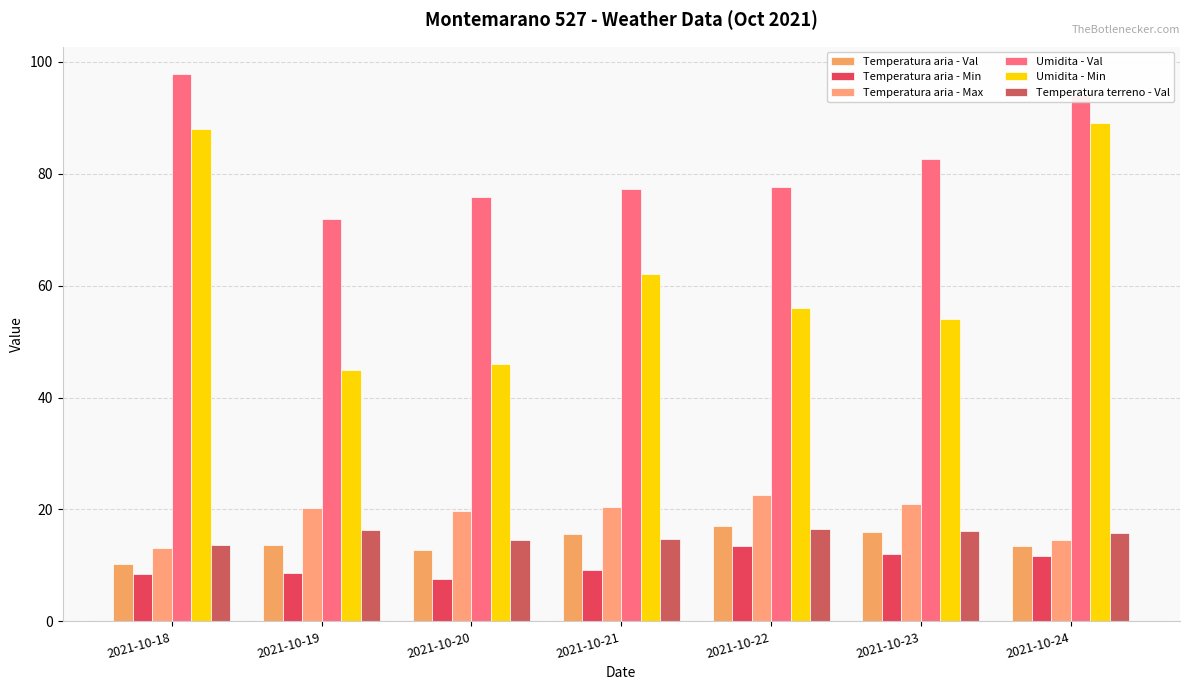

Reading right to left, what are all the values shown in this chart?

Temperatura aria - Val: 2021-10-24=13.4	2021-10-23=15.9	2021-10-22=17.1	2021-10-21=15.7	2021-10-20=12.7	2021-10-19=13.6	2021-10-18=10.3
Temperatura aria - Min: 2021-10-24=11.6	2021-10-23=12.0	2021-10-22=13.5	2021-10-21=9.1	2021-10-20=7.5	2021-10-19=8.7	2021-10-18=8.4
Temperatura aria - Max: 2021-10-24=14.6	2021-10-23=20.9	2021-10-22=22.6	2021-10-21=20.4	2021-10-20=19.7	2021-10-19=20.3	2021-10-18=13.1
Umidita - Val: 2021-10-24=94.1	2021-10-23=82.7	2021-10-22=77.7	2021-10-21=77.2	2021-10-20=75.9	2021-10-19=71.9	2021-10-18=97.8
Umidita - Min: 2021-10-24=89.0	2021-10-23=54.0	2021-10-22=56.0	2021-10-21=62.0	2021-10-20=46.0	2021-10-19=45.0	2021-10-18=88.0
Temperatura terreno - Val: 2021-10-24=15.8	2021-10-23=16.1	2021-10-22=16.5	2021-10-21=14.8	2021-10-20=14.6	2021-10-19=16.4	2021-10-18=13.7